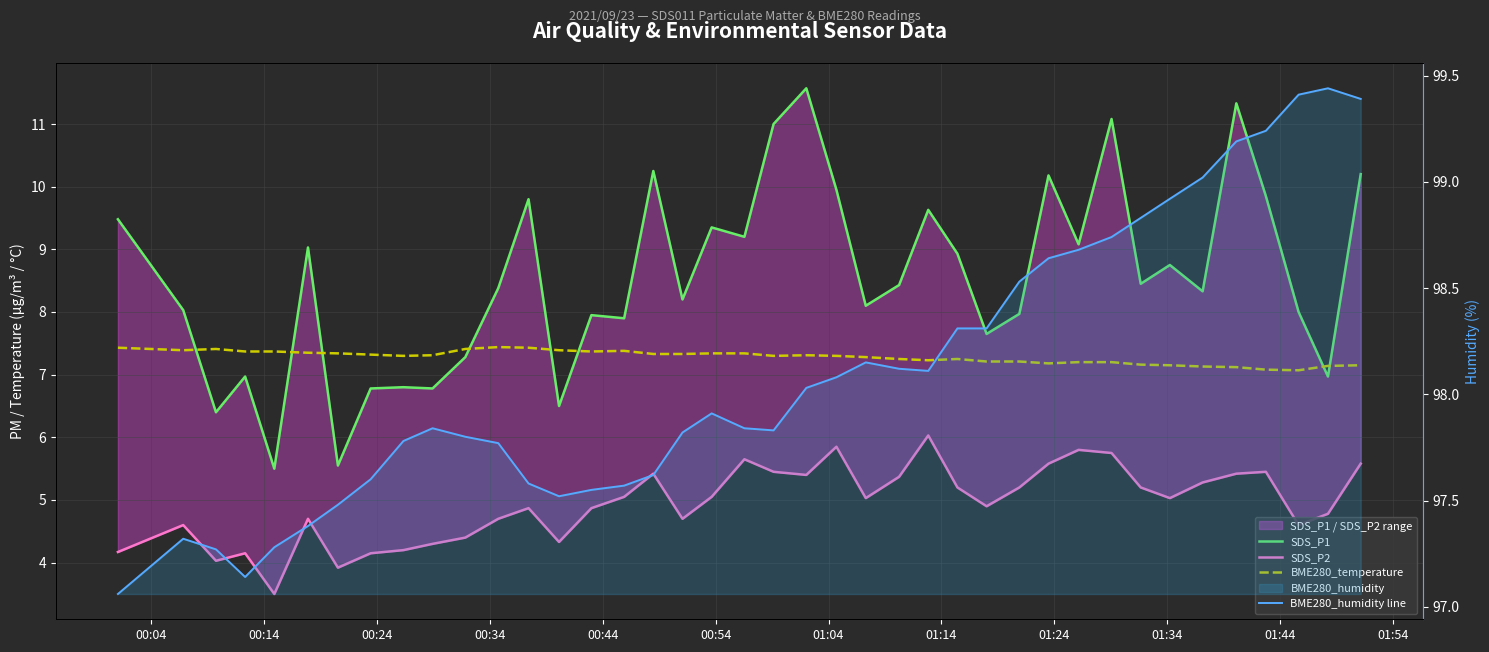

At how many categories does at least one series exceed 97?

40